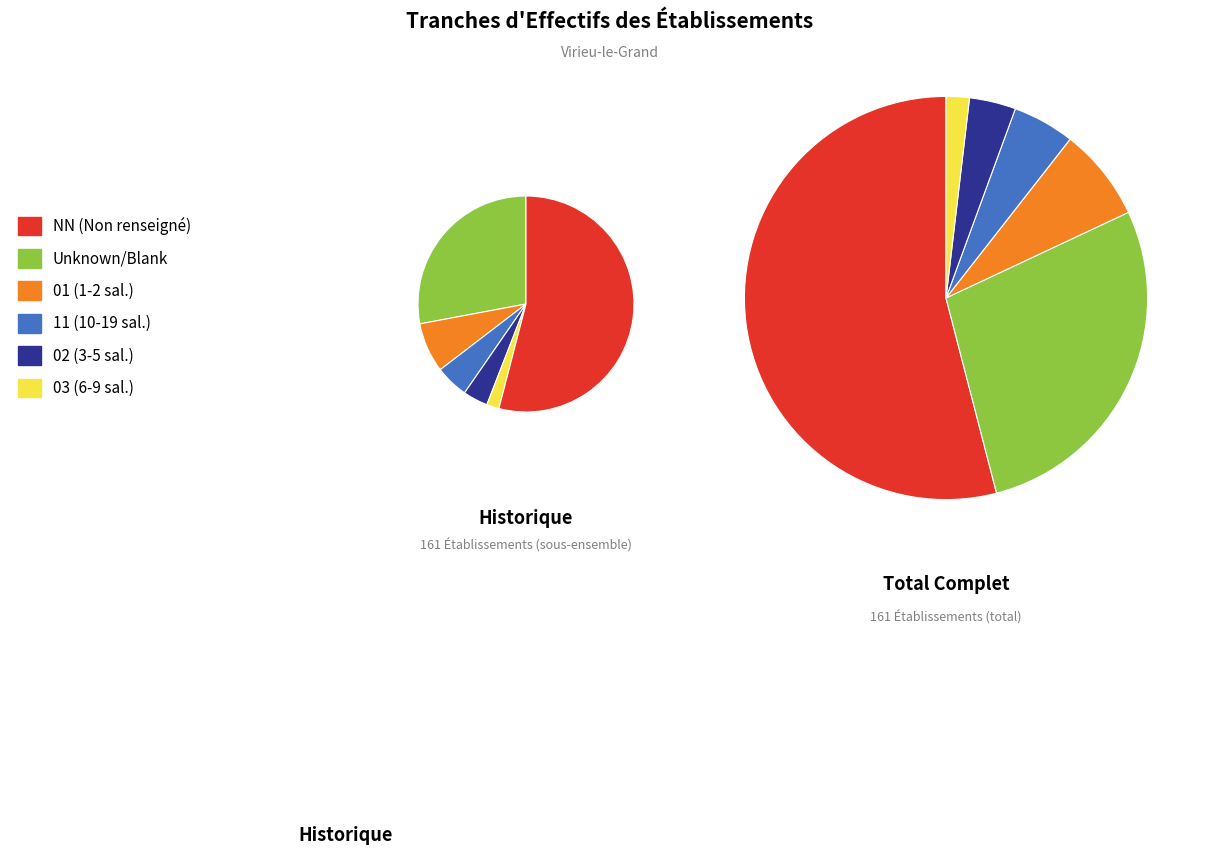

Which category has the biggest portion of the pie?

NN